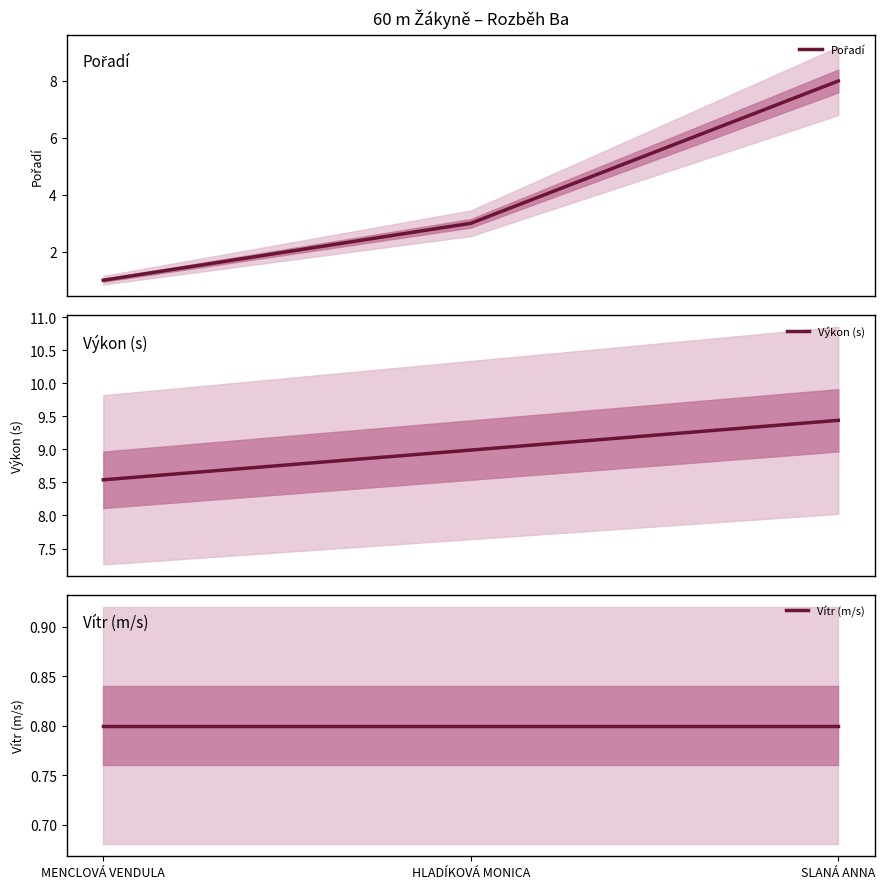

At how many categories does at least one series exceed 4?

3